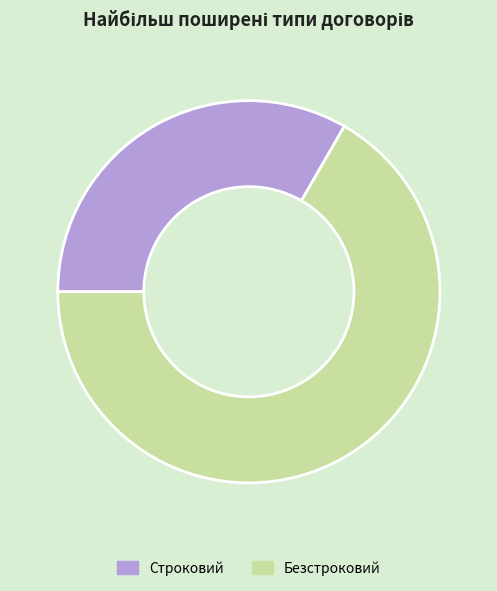

Do Строковий and Безстроковий together represent more than half of the pie?

Yes